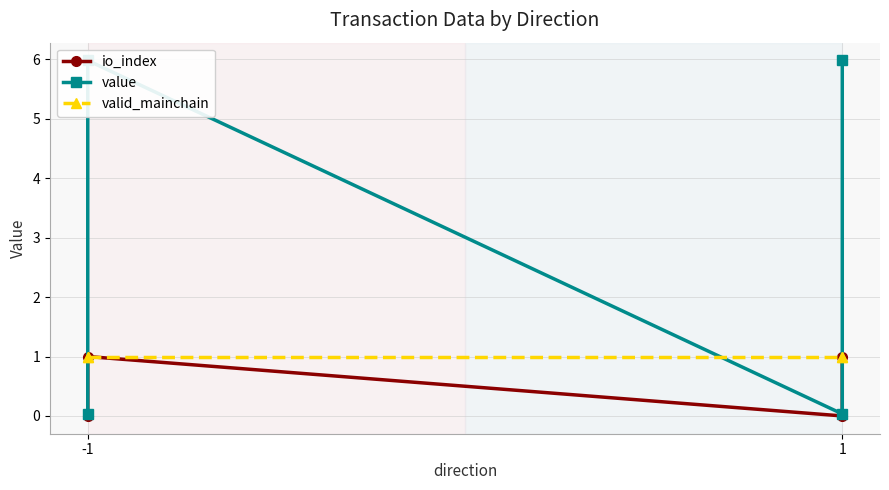

Rank the series by their average value, from lowest to highest.

io_index, valid_mainchain, value